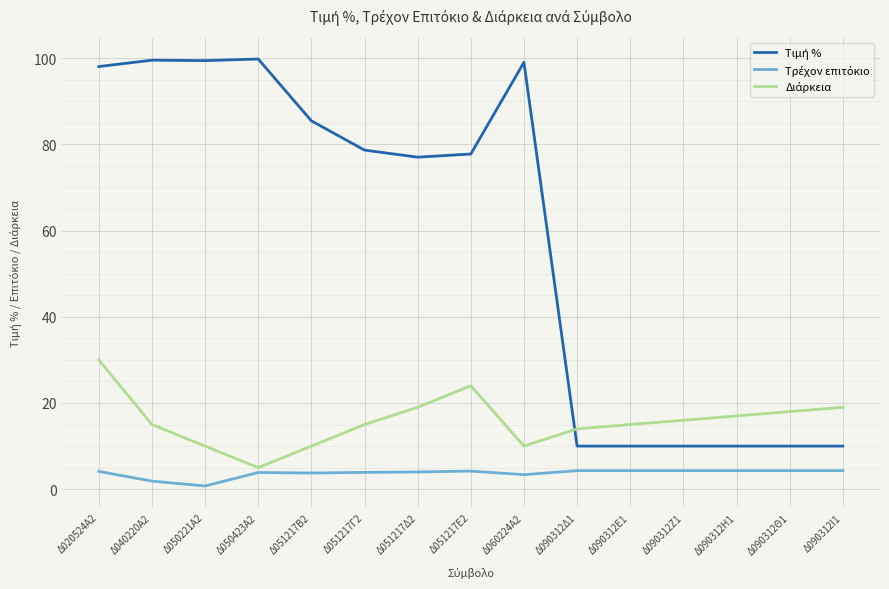

Is this an area chart (filled region under the line)?

No